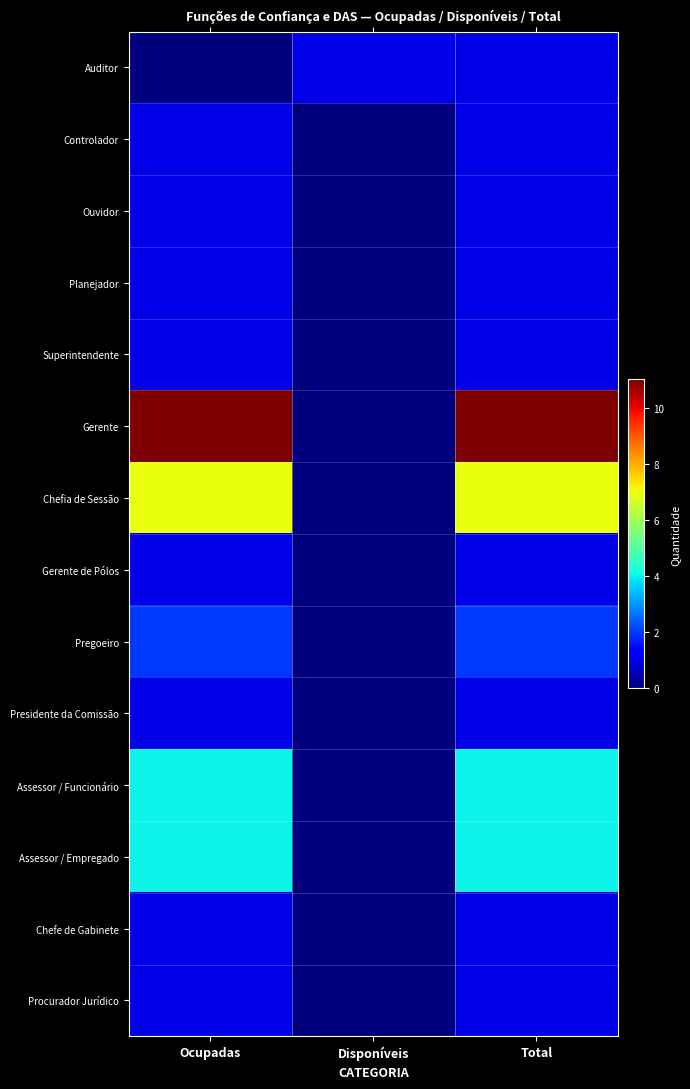

What is the maximum value shown in the chart?

11